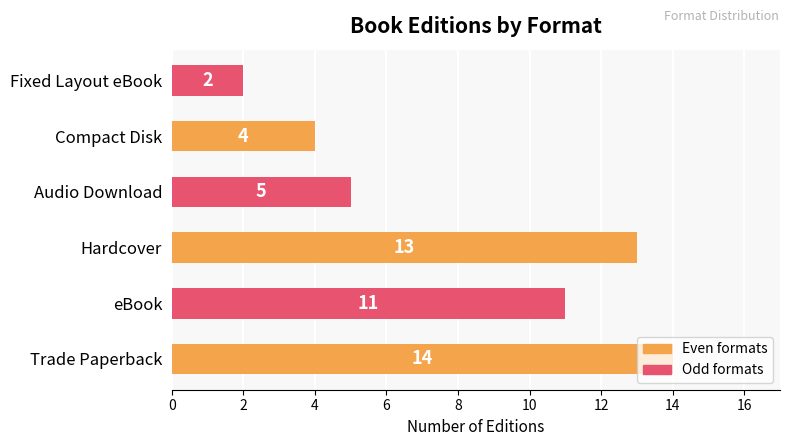

What is the difference between the values at eBook and Fixed Layout eBook?

9